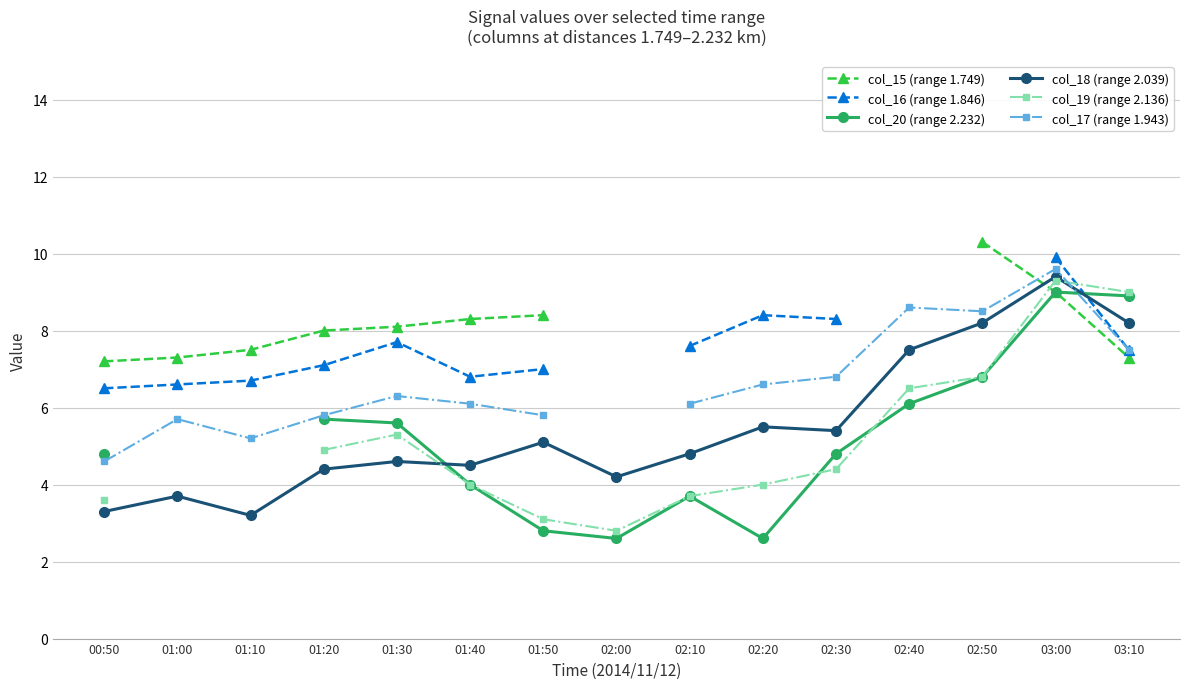

How many data points in col_18 (range 2.039) are above 4?

12